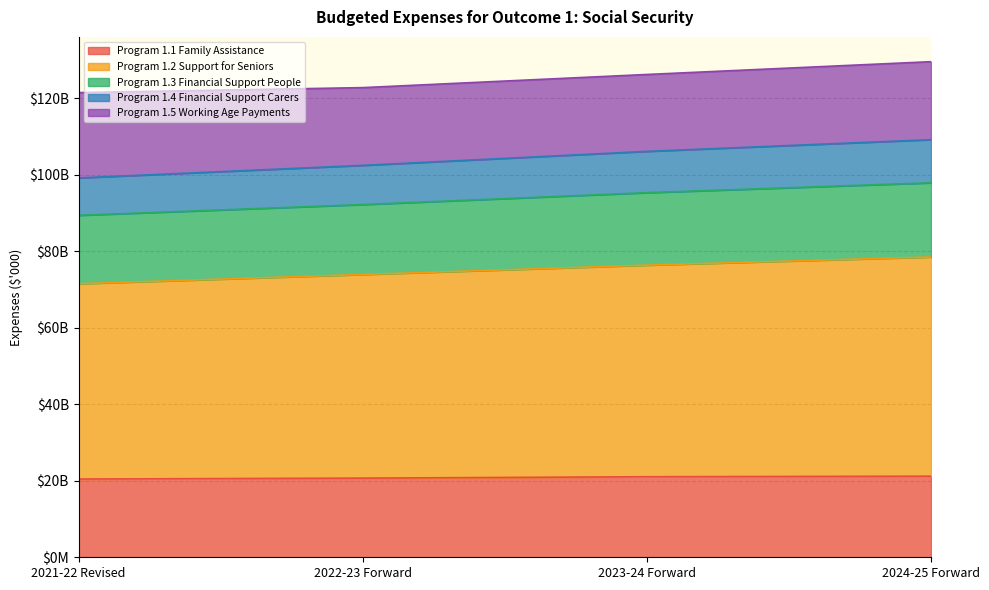

What is the label of the 4th point from the left?

2024-25 Forward